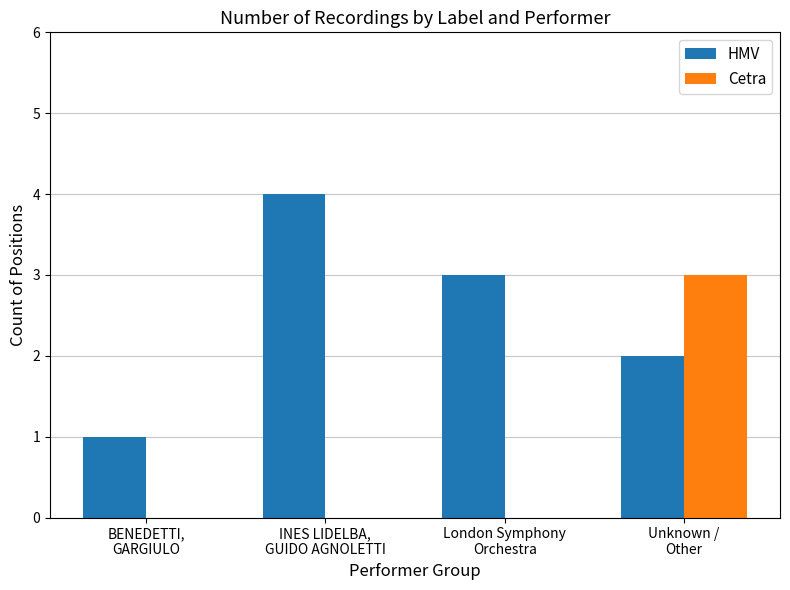

What is the sum of all Cetra values?

3